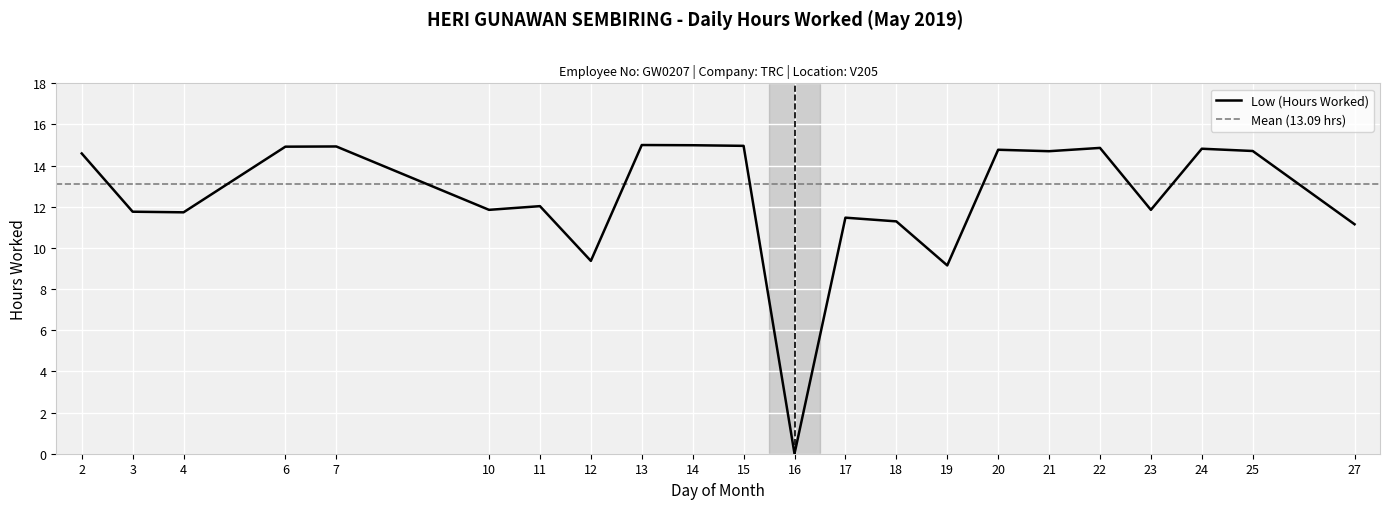

True or false: the data has more than 1 interior local peaks.

True